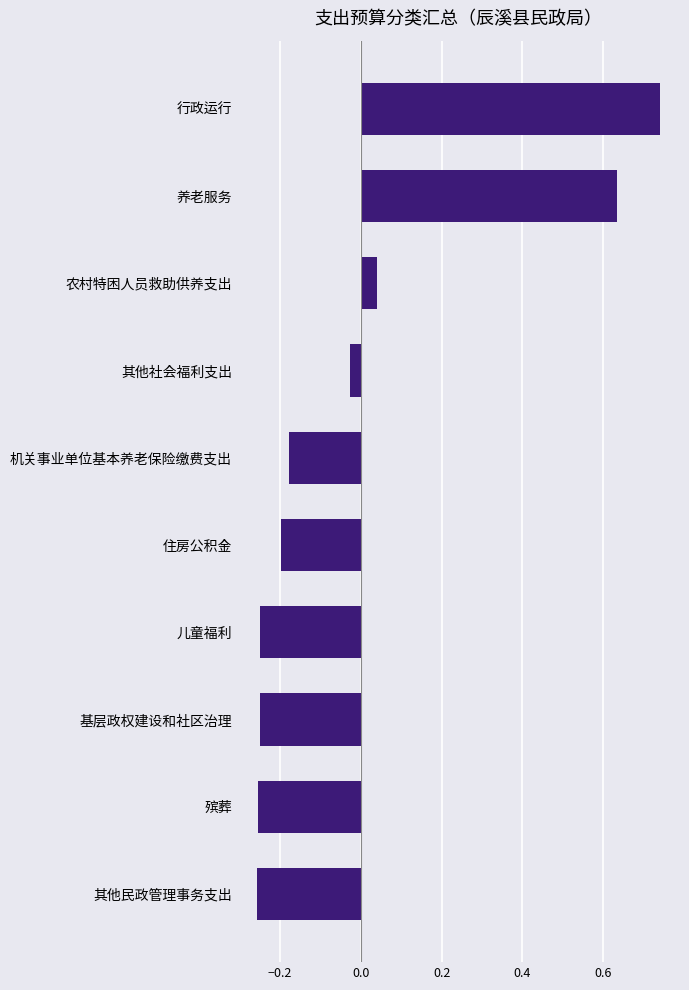

What is the difference between the second highest and second lowest values?

0.9